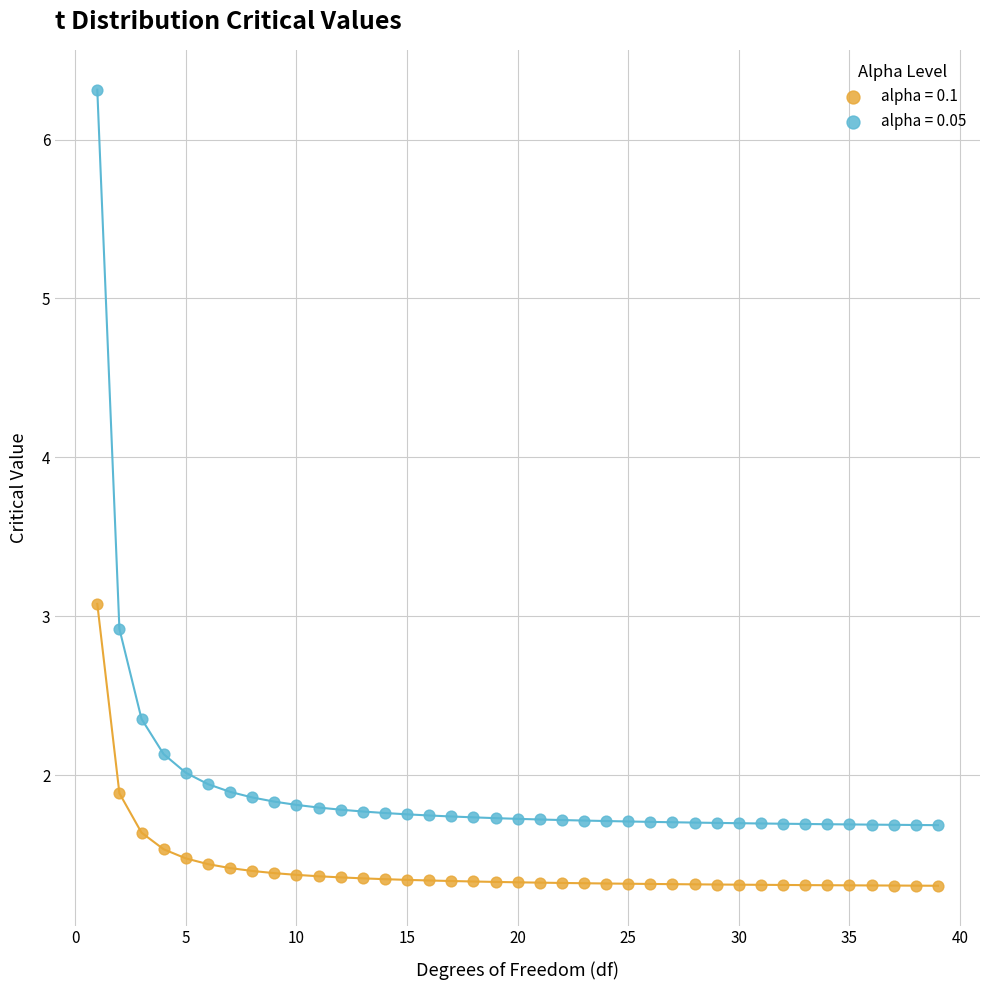

Across all data points, what is the range of X values (max minus min)?

38.0